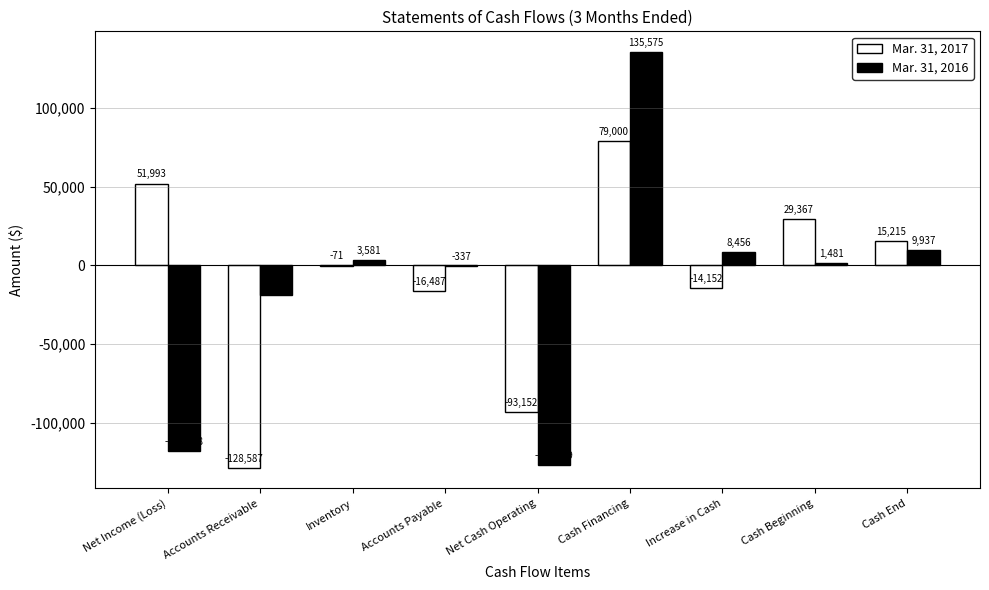

Does the chart contain stacked bars?

No